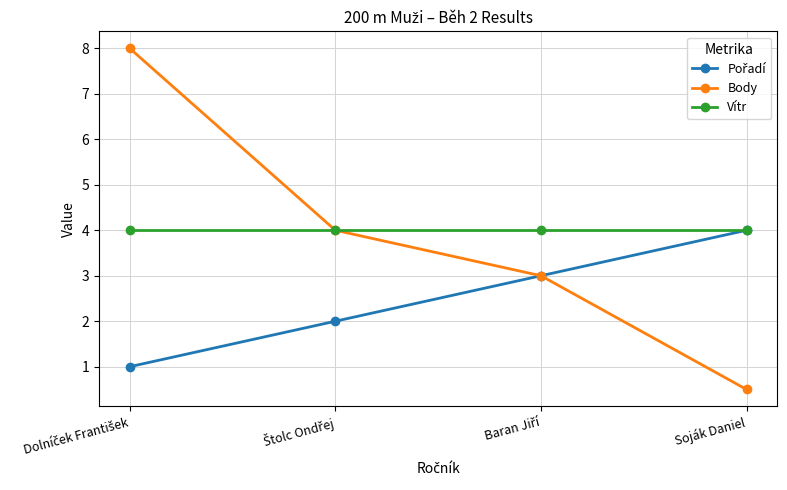

True or false: Body has more than 1 interior local peaks.

False